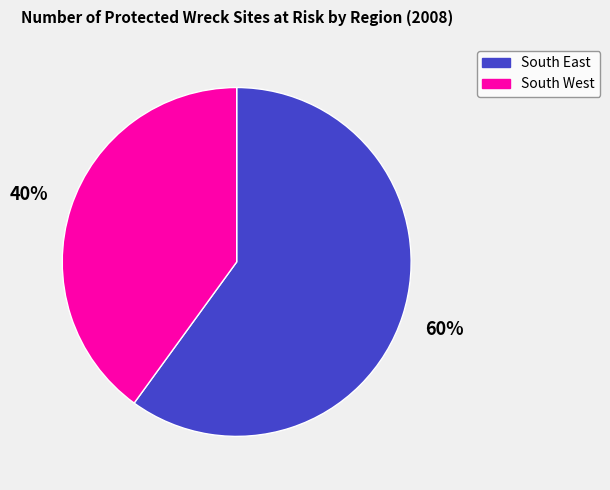

What percentage is the South East slice, to the nearest percent?

60%